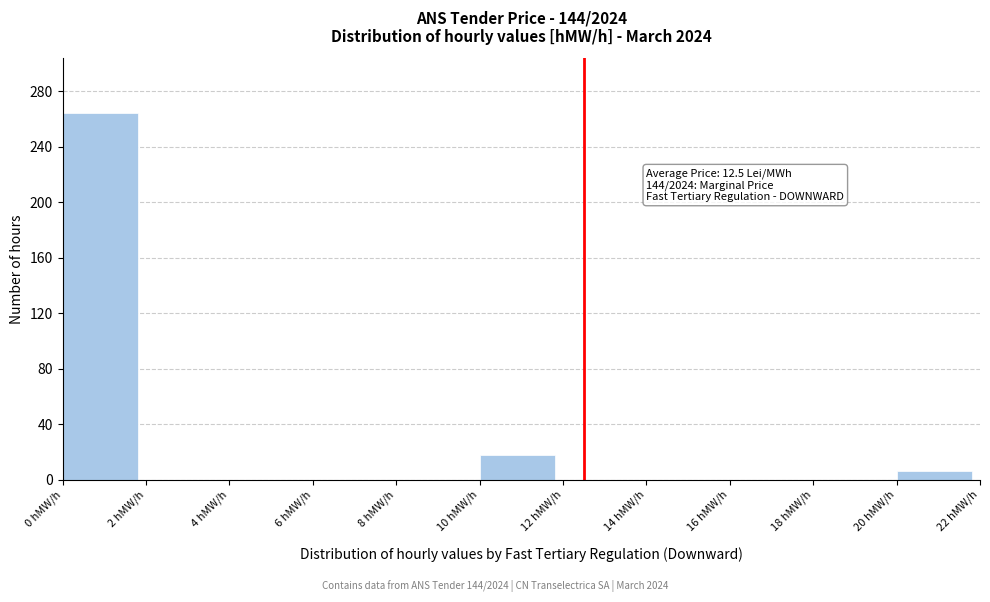

Over which range of the x-axis is the bar tallest?

0 to 2